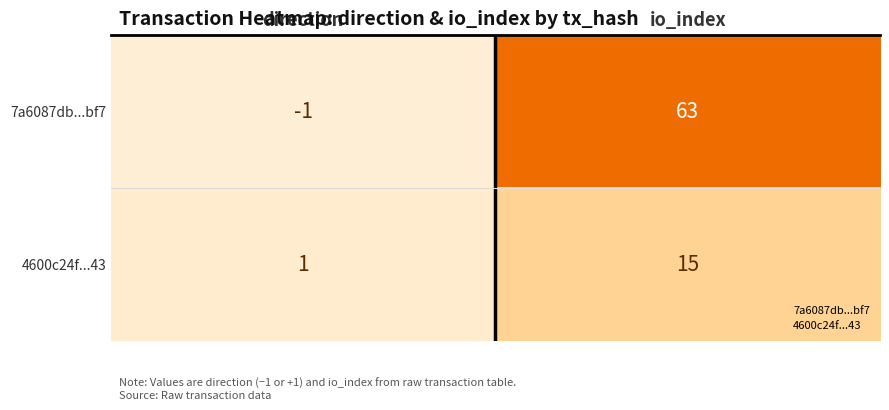

What is the highest value of the 7a6087db...bf7 series?

63